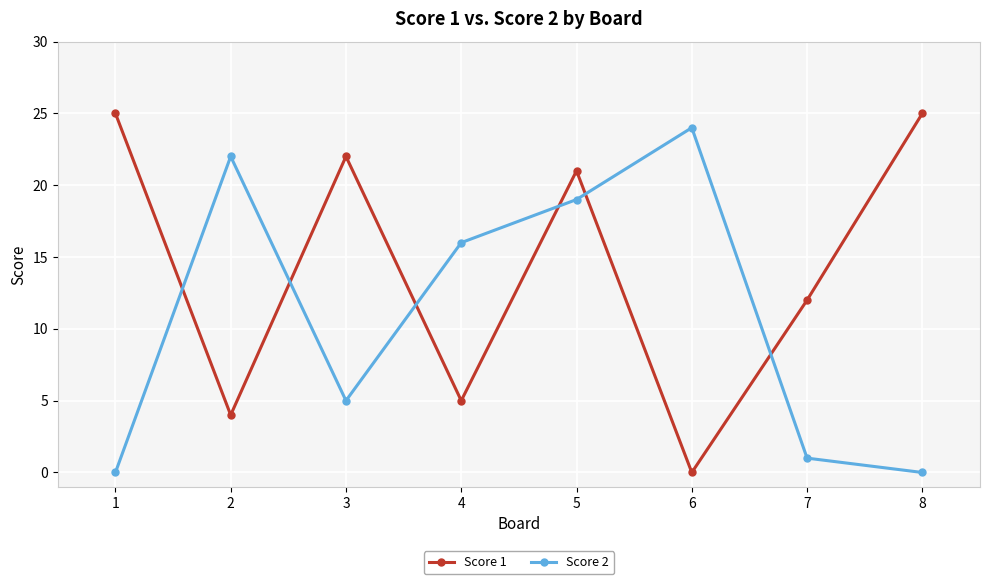

What is the spread (max minus min) of values at 8?

25